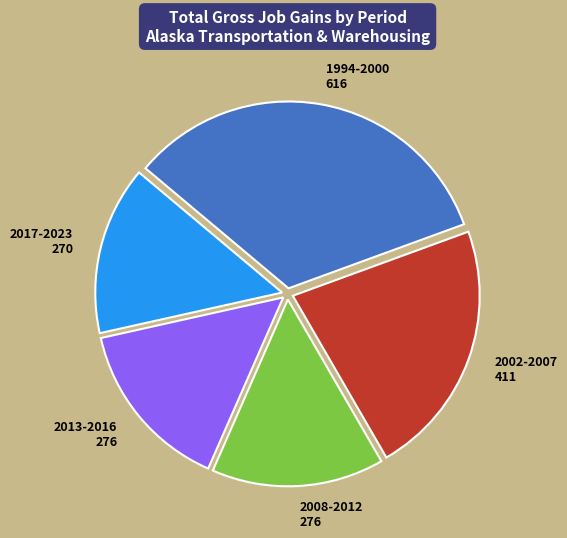

Do 2008-2012 and 2017-2023 together represent more than half of the pie?

No